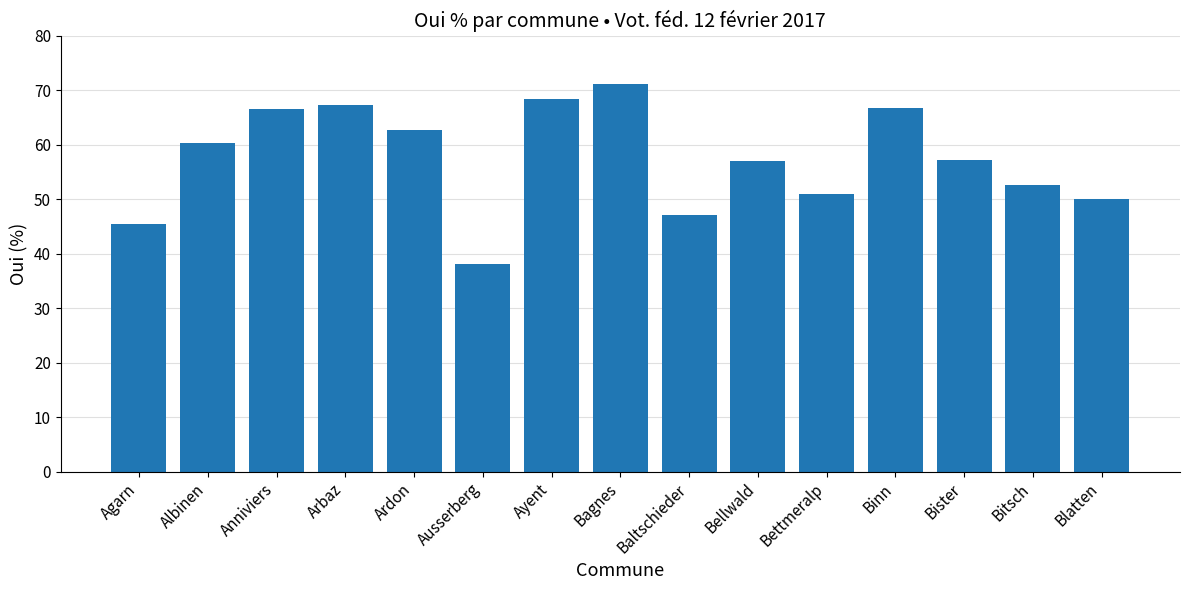

How many bars are there in total?

15